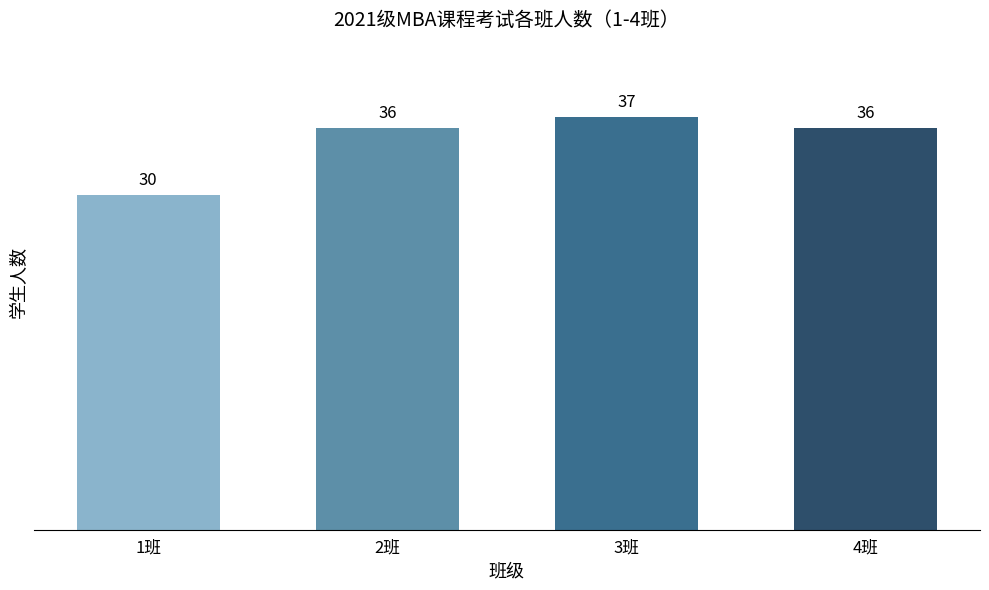

What is the smallest value displayed?

30